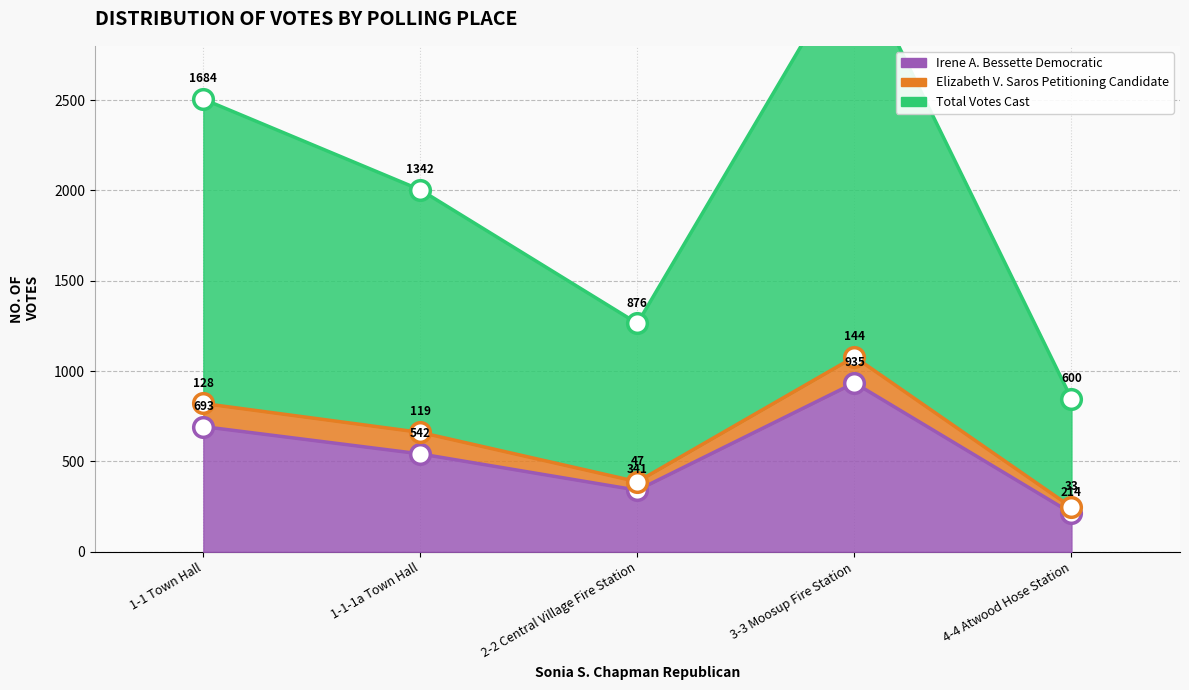

At which category is the sum across all series the highest?

3-3 Moosup Fire Station